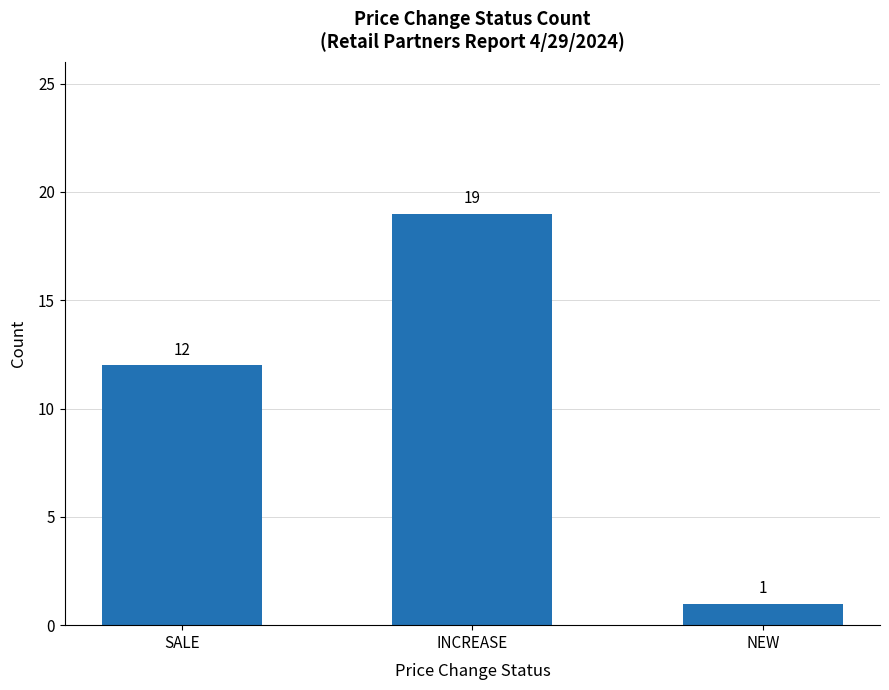

What is the change in value from INCREASE to NEW?

-18